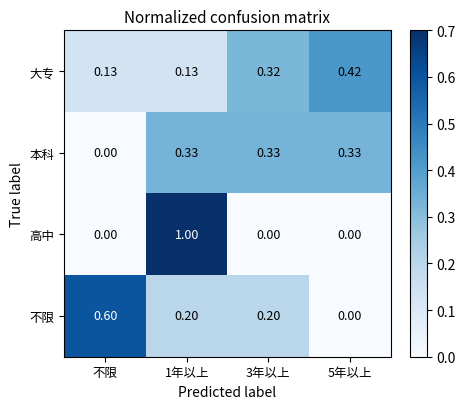

At which label does 不限 reach its peak?

不限